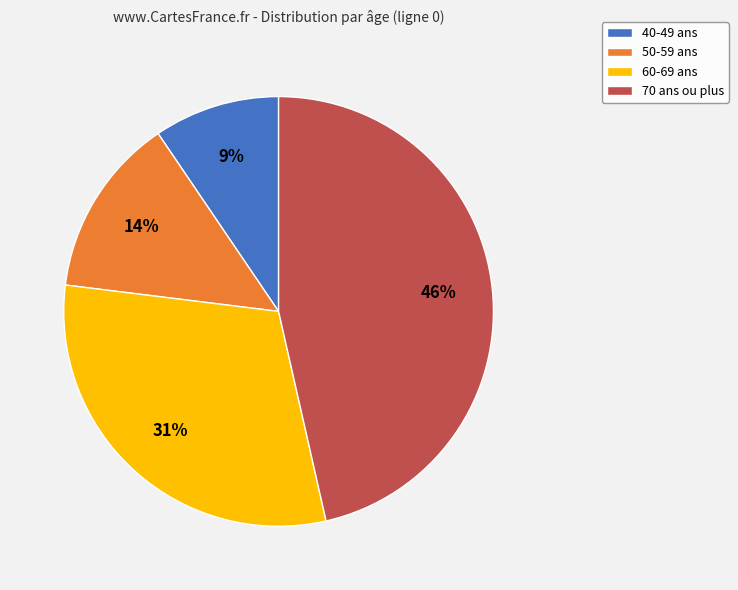

True or false: 70 ans ou plus accounts for 36% of the total.

False